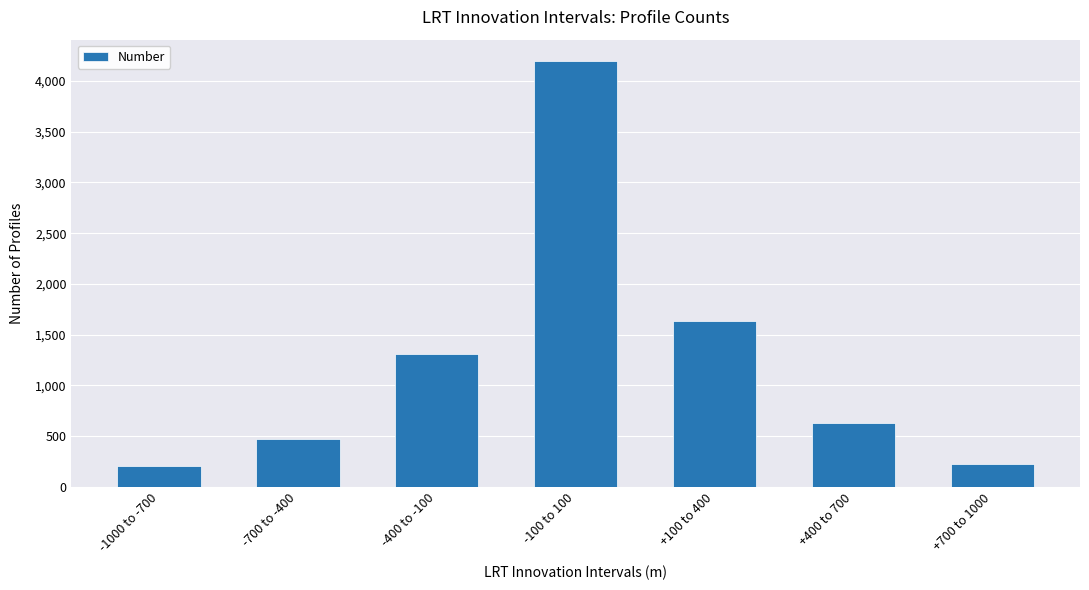

At which label is the value closest to 2202?

+100 to 400